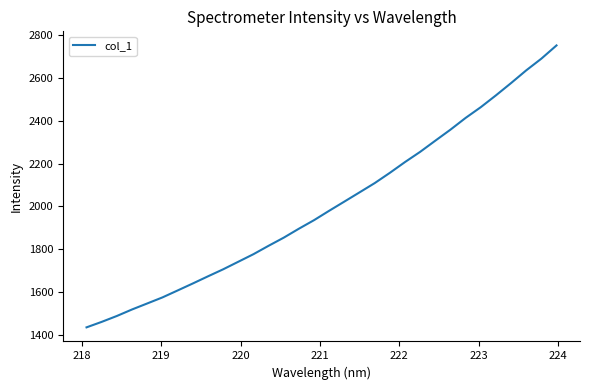

What is the maximum value shown in the chart?

2750.9